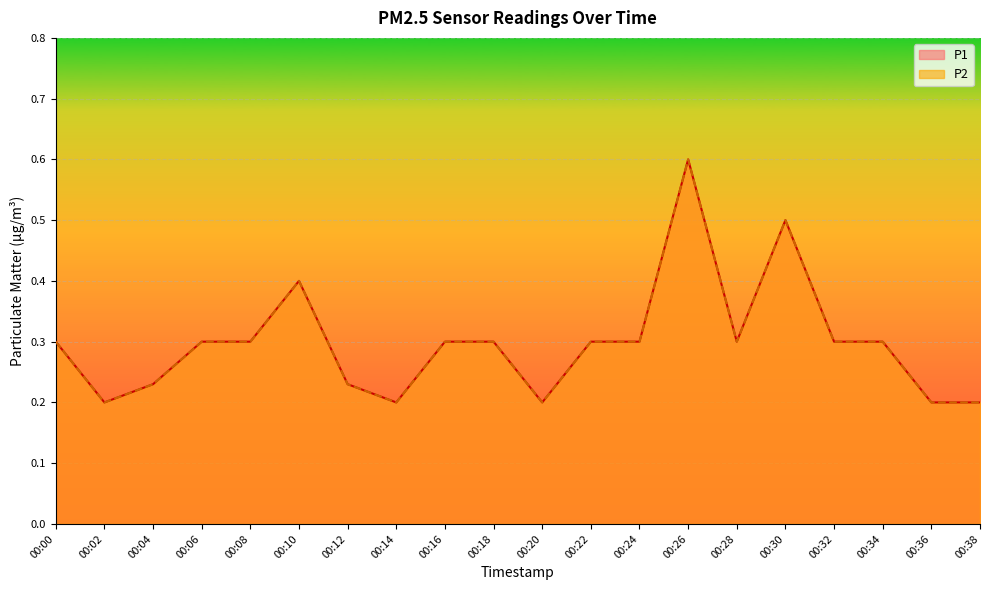

What is the sum of the P1 values at 00:20 and 00:12?

0.4